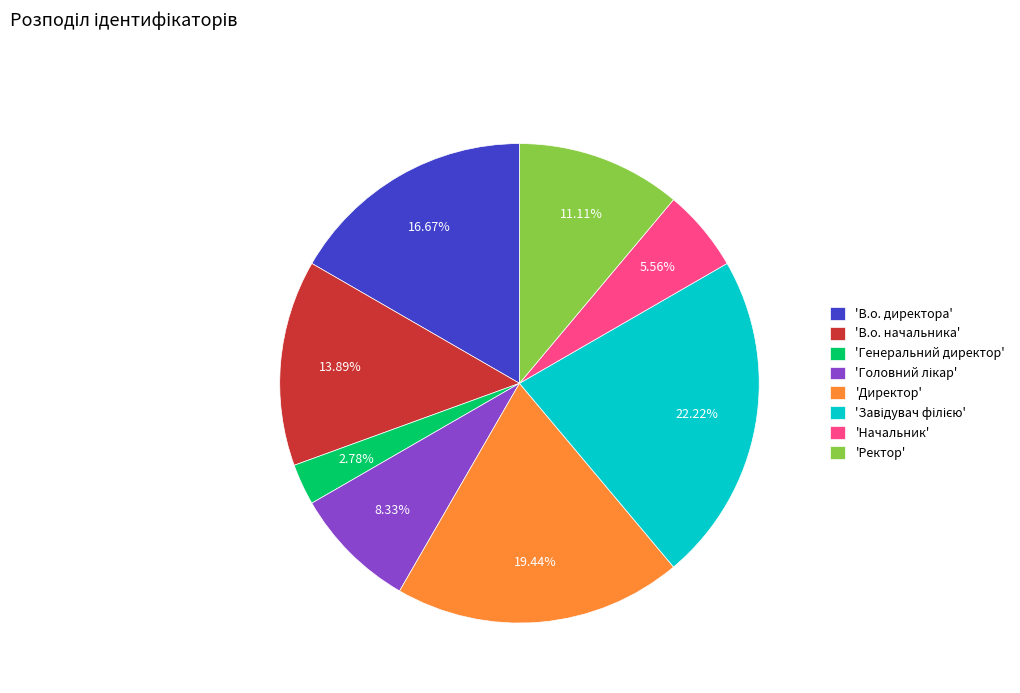

Which category has the smallest portion of the pie?

'Генеральний директор'